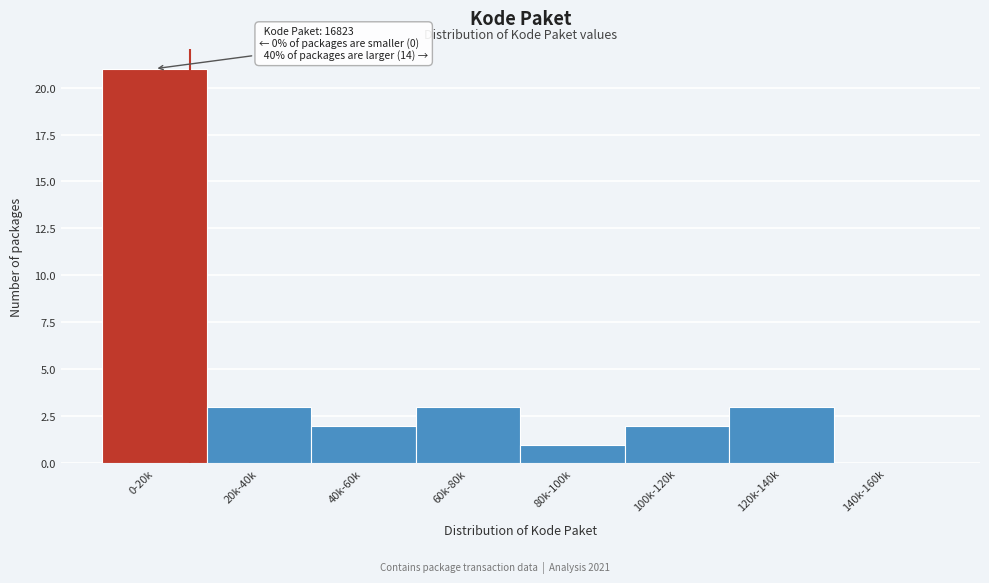

Reading right to left, transcribe all the data shown in this chart.

140k-160k=0	120k-140k=3	100k-120k=2	80k-100k=1	60k-80k=3	40k-60k=2	20k-40k=3	0-20k=21